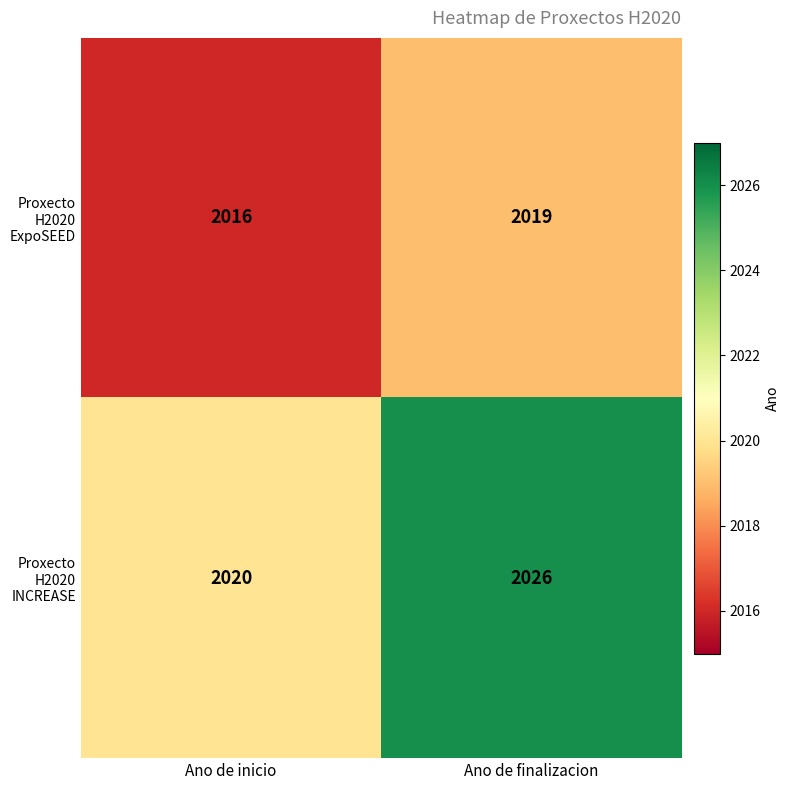

Is it true that Proxecto H2020 ExpoSEED equals 2019 at Ano de finalizacion?

True